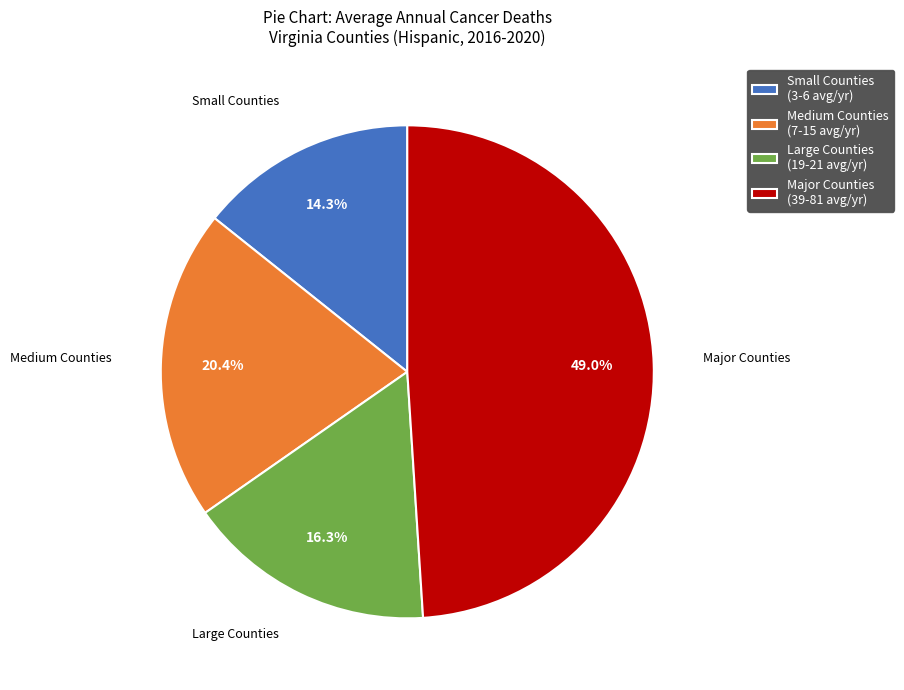

Which has a higher value, Small Counties (3-6 avg/yr) or Major Counties (39-81 avg/yr)?

Major Counties (39-81 avg/yr)